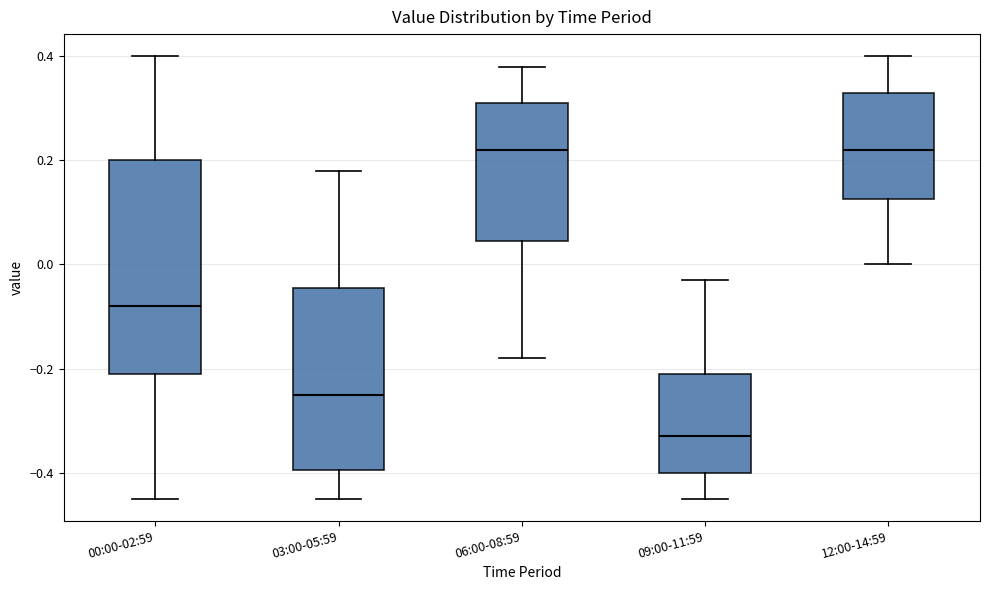

Which box is the tallest, from its lower edge to its upper edge?

00:00-02:59